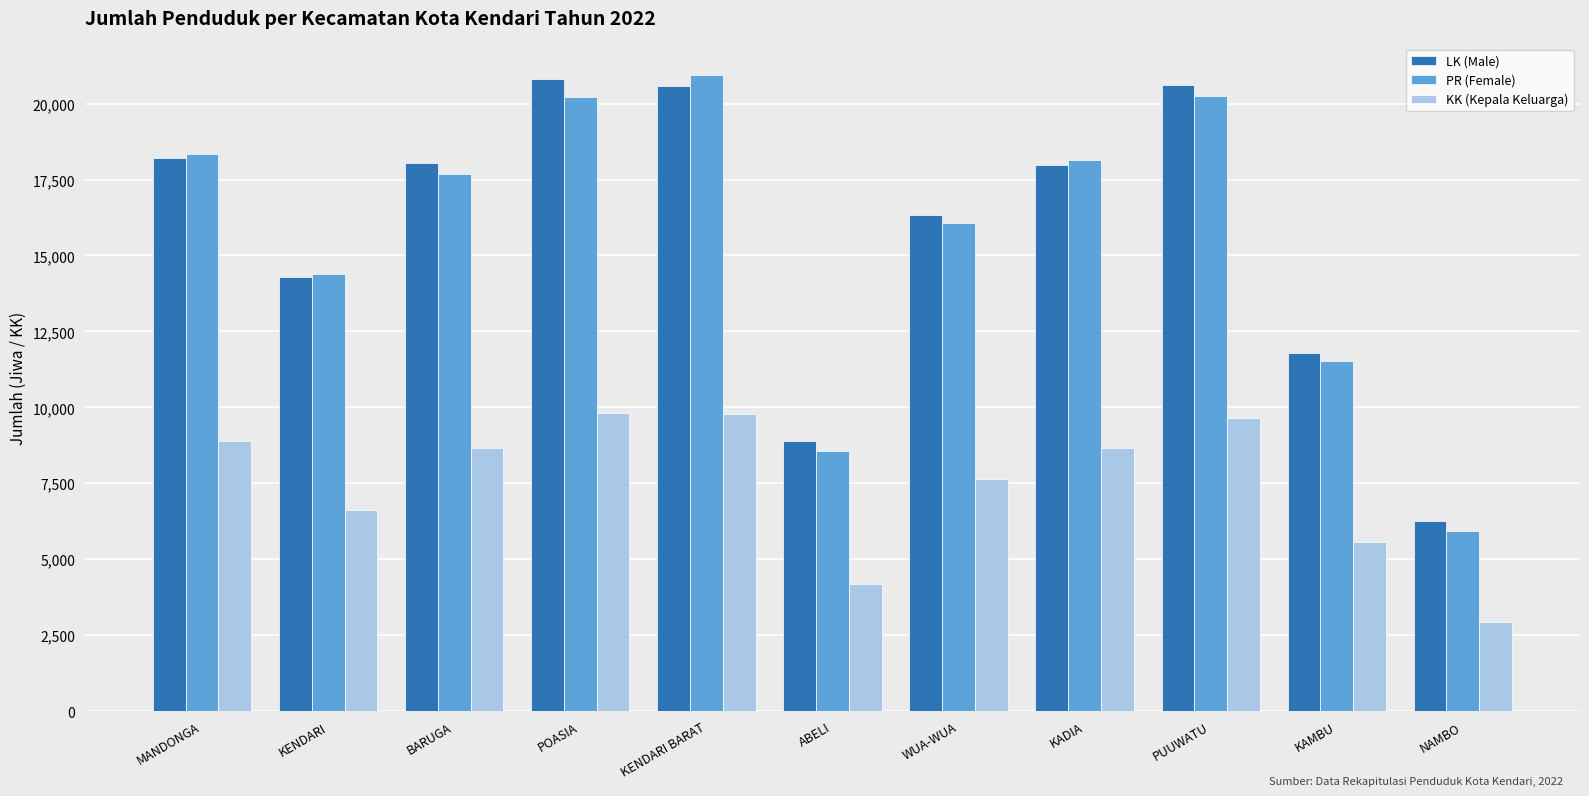

True or false: KK (Kepala Keluarga) has a value of 5426 at MANDONGA.

False